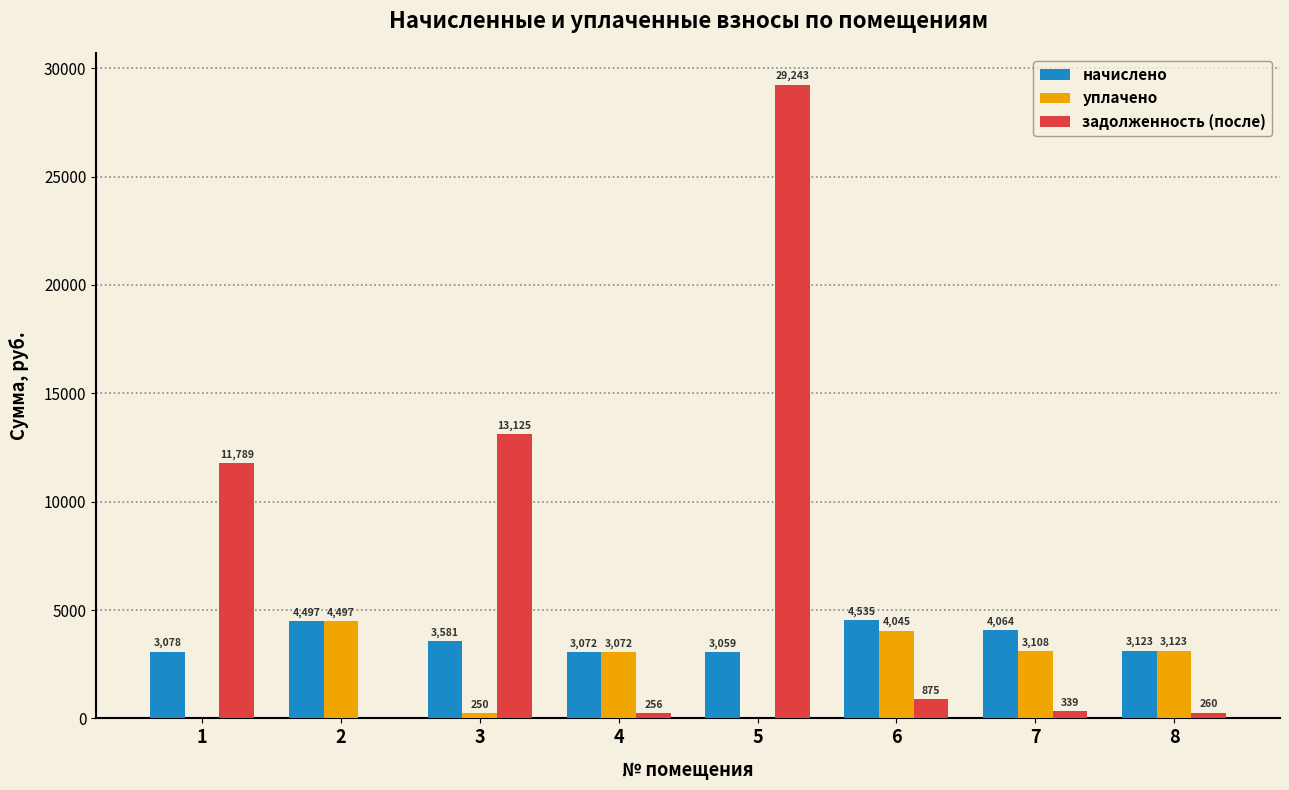

How many values in задолженность (после) are above zero?

7